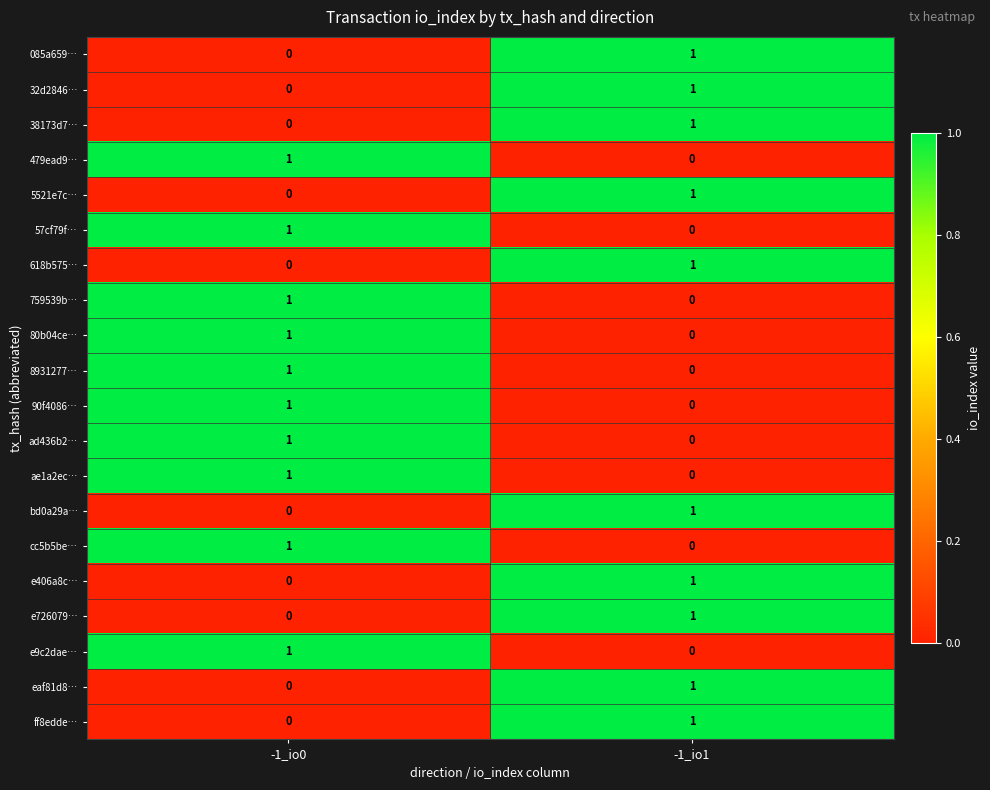

The value of e726079… at -1_io1 is 2. True or false?

False